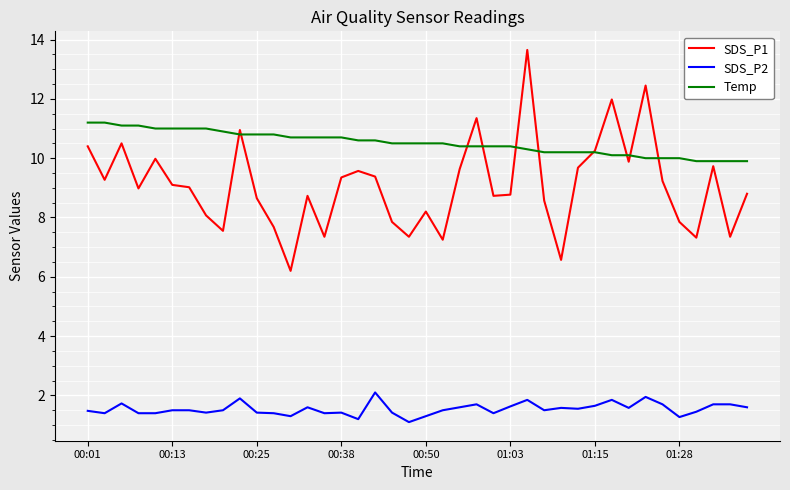

True or false: SDS_P2 and Temp cross at least once.

False